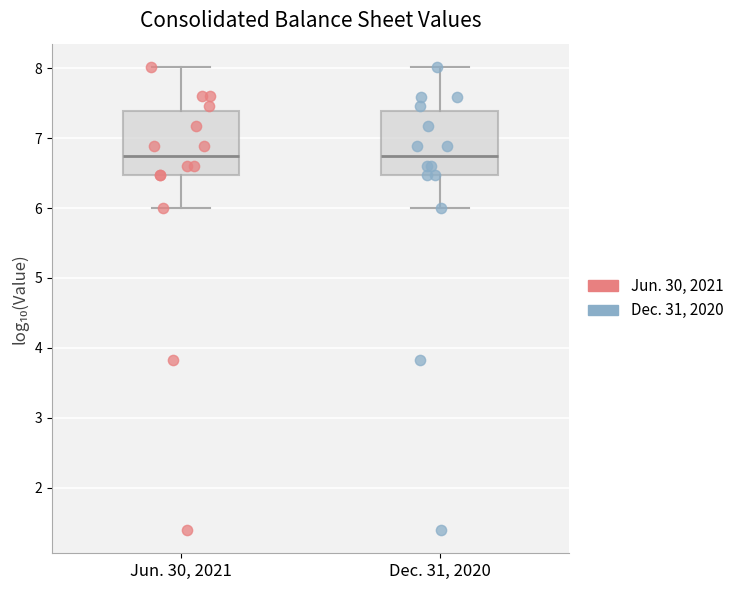

Where is the upper edge of the box for Dec. 31, 2020 on the y-axis? The values are not printed on the chart, so give them approximately, as read against the axis.

7.4